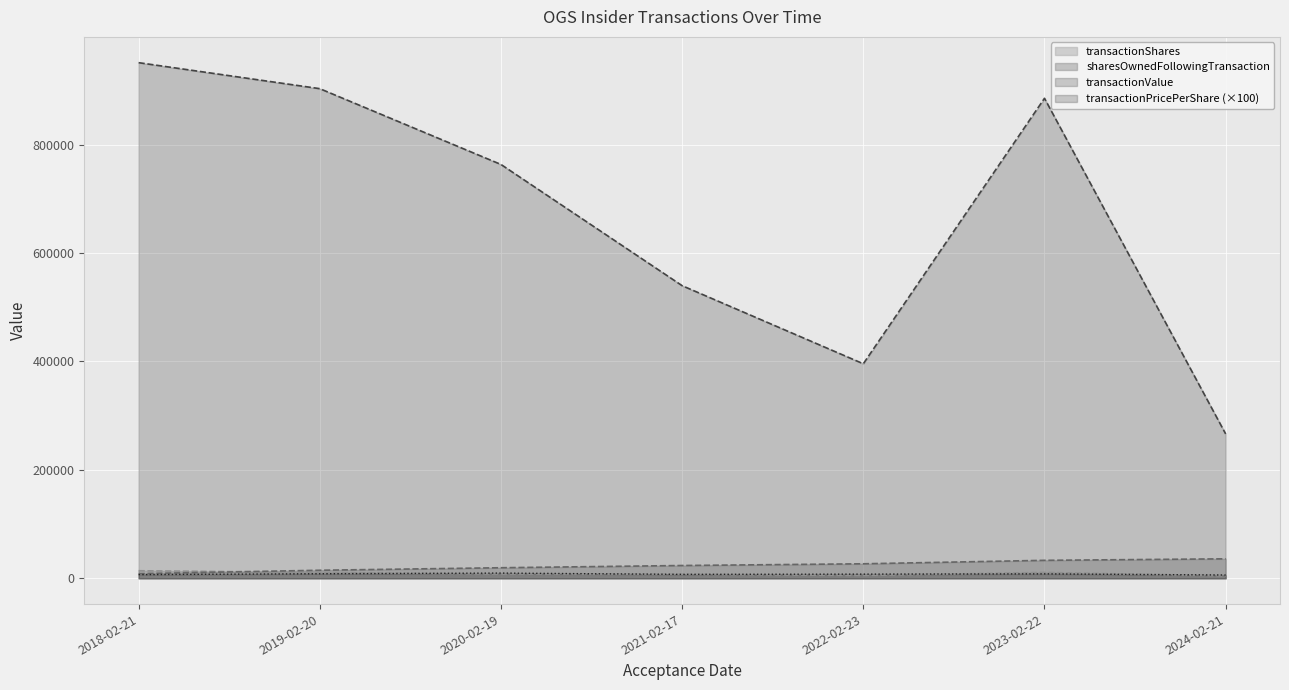

Which series has the largest total across all categories?

transactionValue